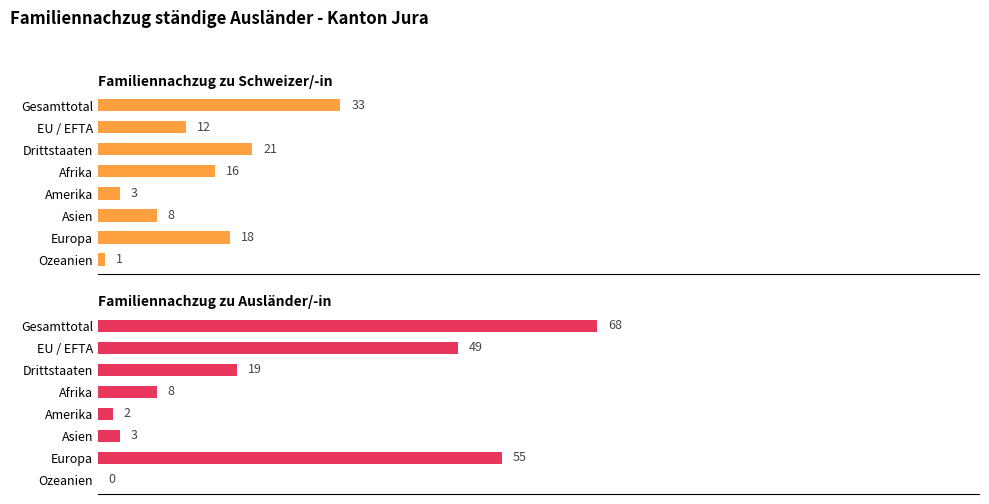

How many groups of bars are there?

8